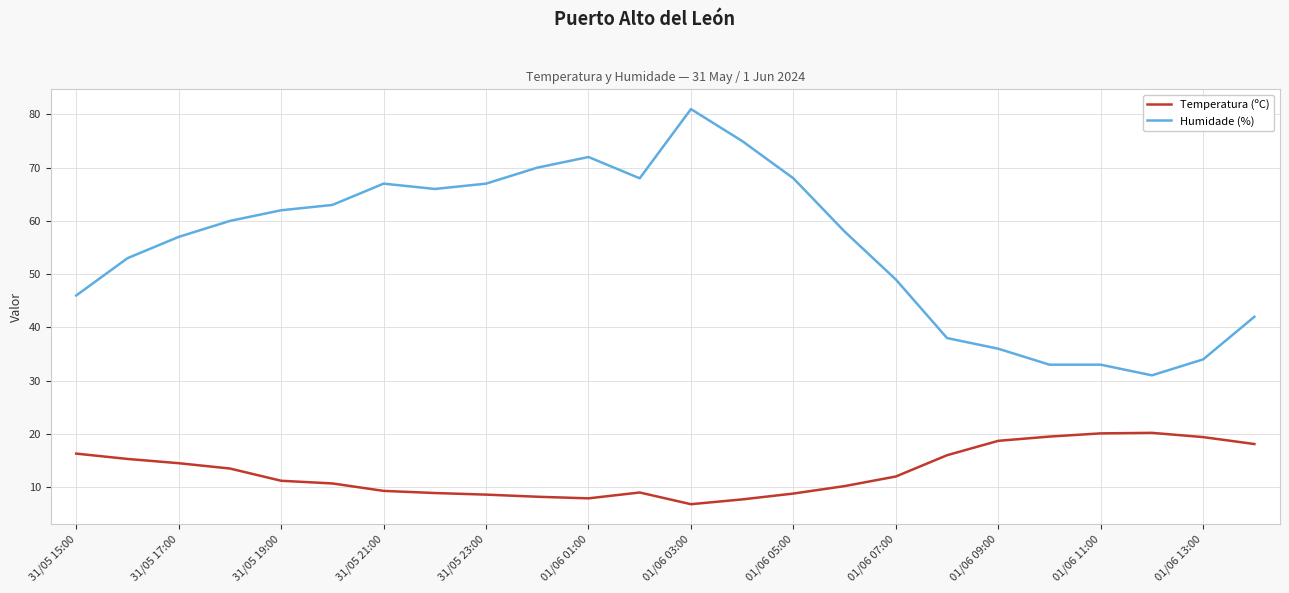

How many distinct data groups are displayed?

2